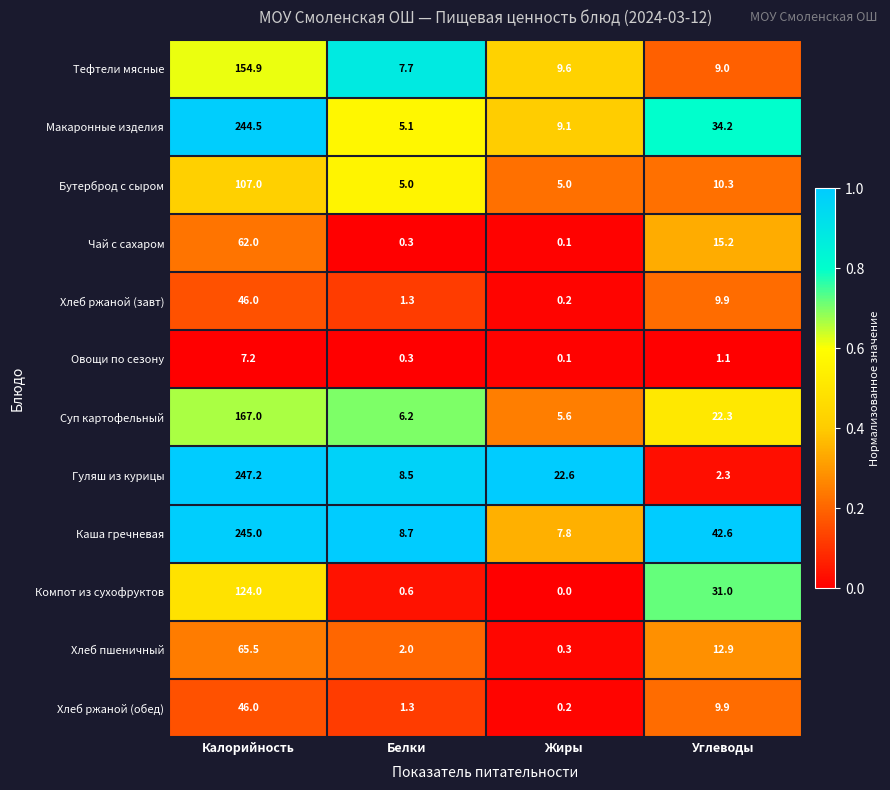

List the labels in order of Чай с сахаром value, largest first.

Калорийность, Углеводы, Белки, Жиры